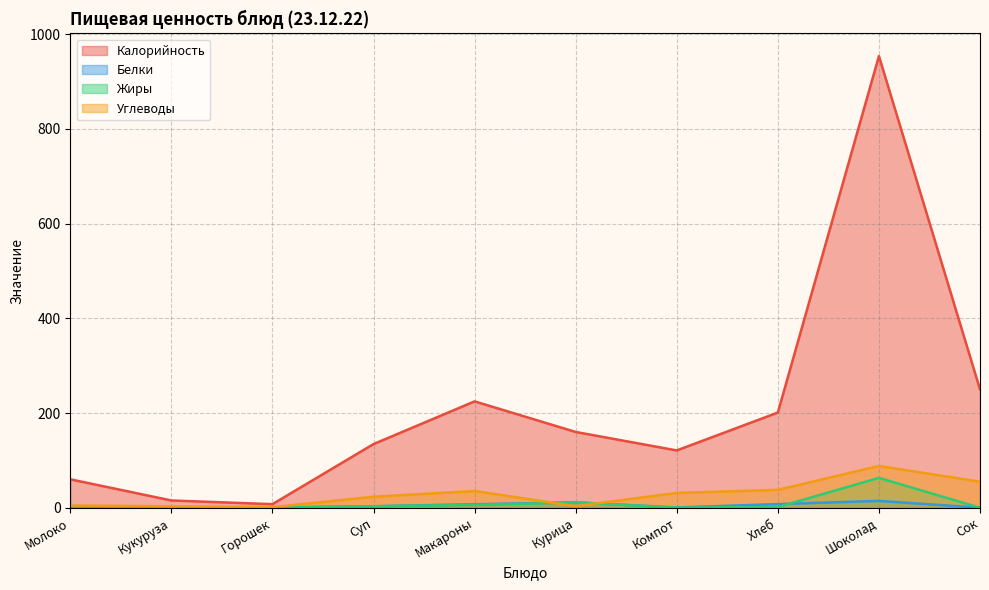

At which category does Белки reach its first local valley?

Кукуруза